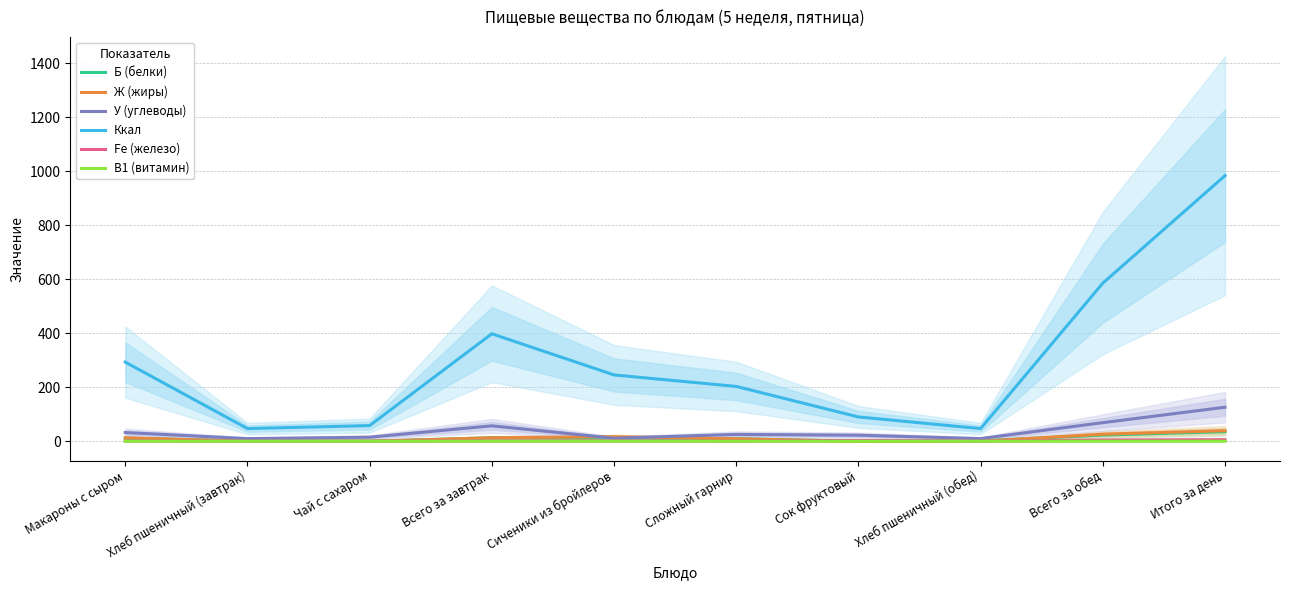

How many distinct data groups are displayed?

6